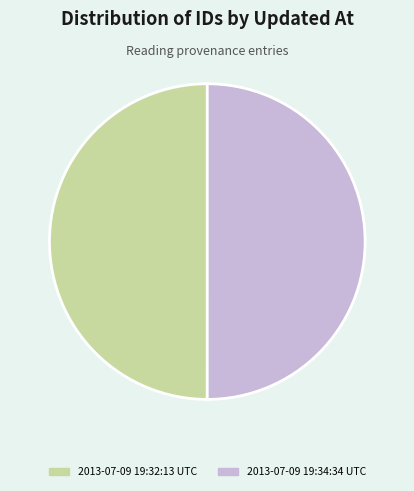

Is it true that 2013-07-09 19:32:13 UTC is 42% of the pie?

False